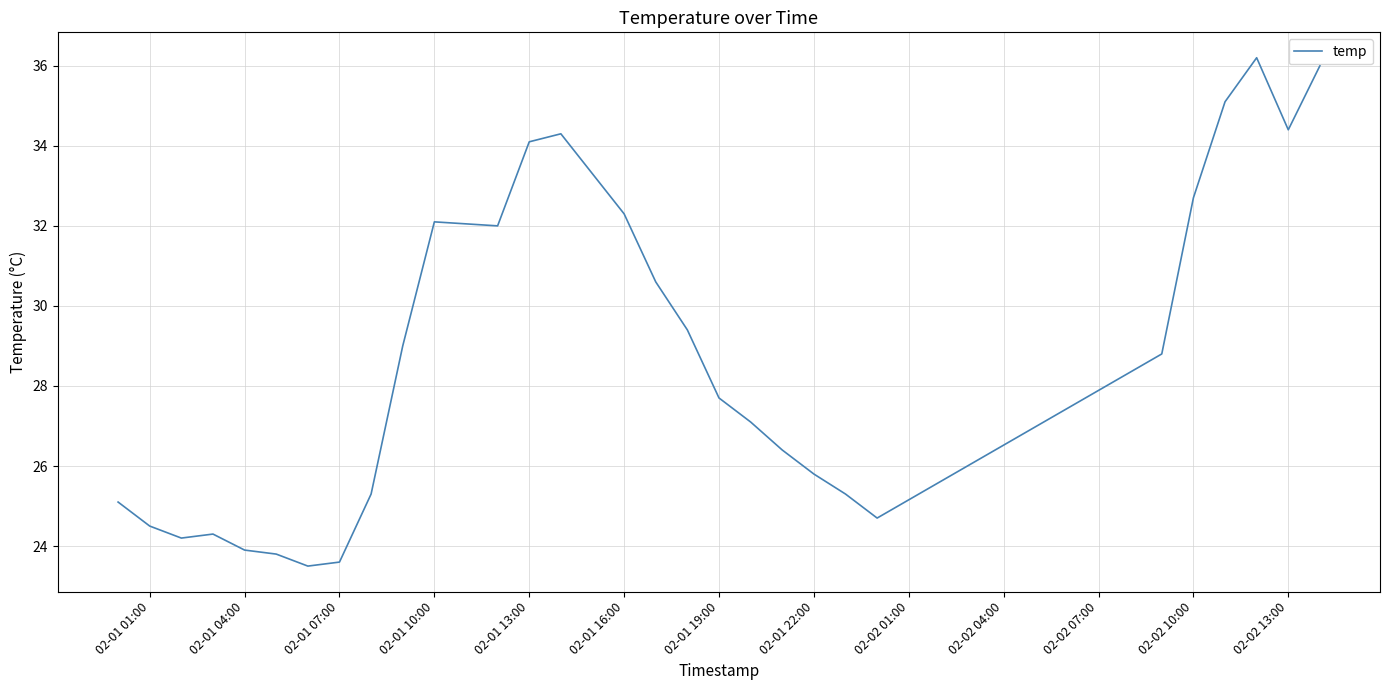

What is the smallest value displayed?

23.5